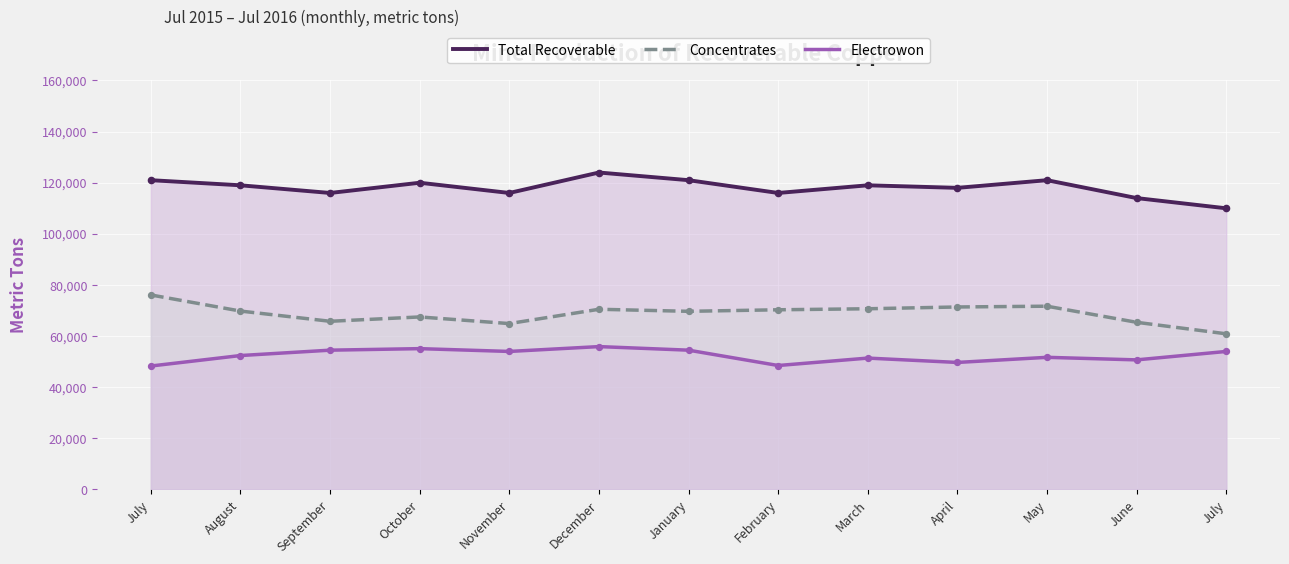

Which series contains the lowest Y value?

Electrowon